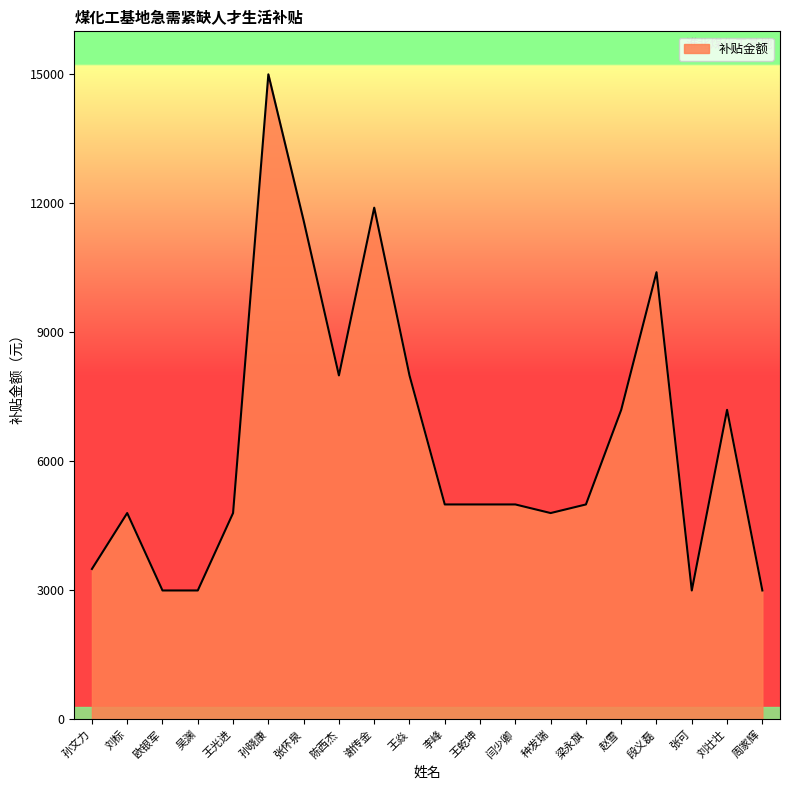

At which category does the data reach its first local peak?

刘标